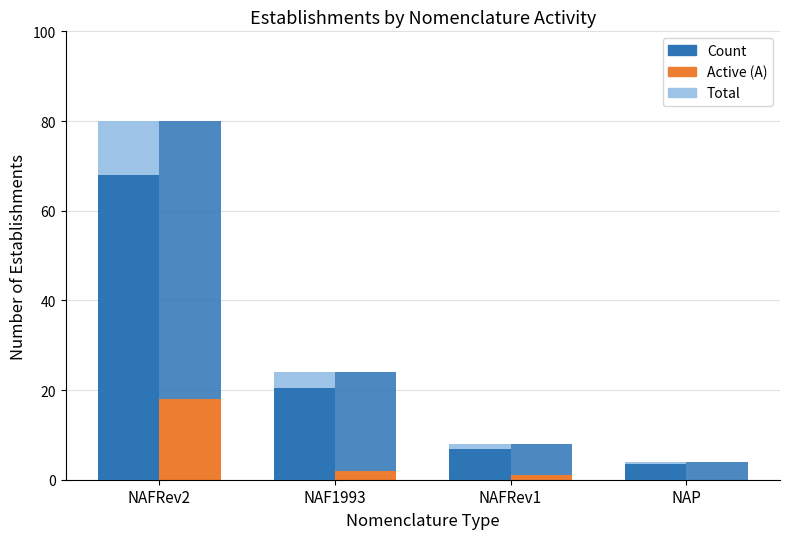

Reading left to right, extract all data points from this chart.

Count: NAFRev2=80.0	NAF1993=24.0	NAFRev1=8.0	NAP=4.0
Active (A): NAFRev2=18.0	NAF1993=2.0	NAFRev1=1.0	NAP=0.0
Closed (F): NAFRev2=62.0	NAF1993=22.0	NAFRev1=7.0	NAP=4.0
Count (highlight): NAFRev2=68.0	NAF1993=20.4	NAFRev1=6.8	NAP=3.4